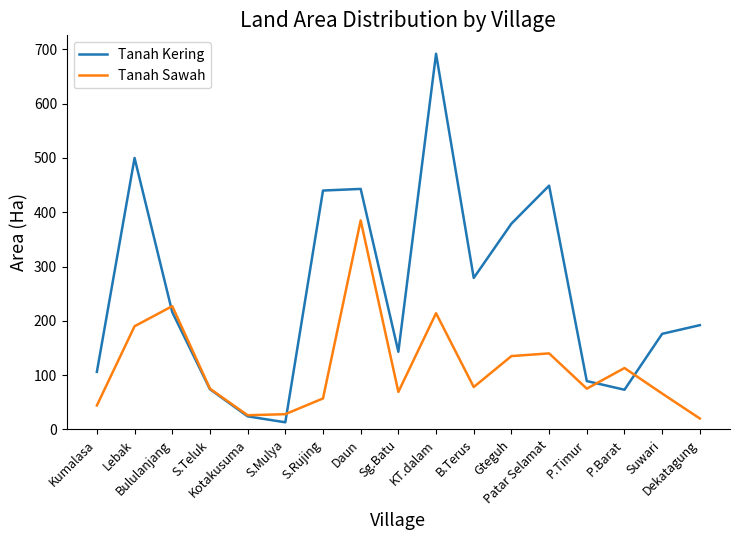

Where is the first local maximum for Tanah Kering?

Lebak